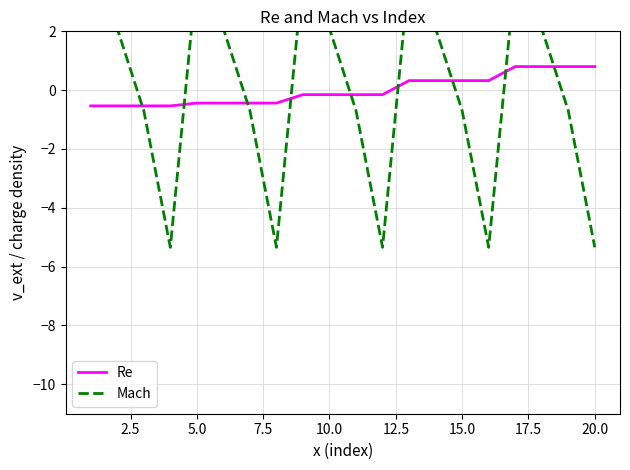

What is the minimum value for Mach?

-5.3